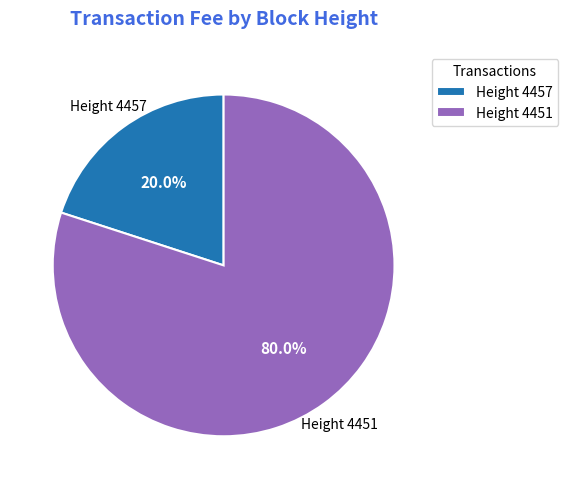

Count the number of slices in the pie.

2